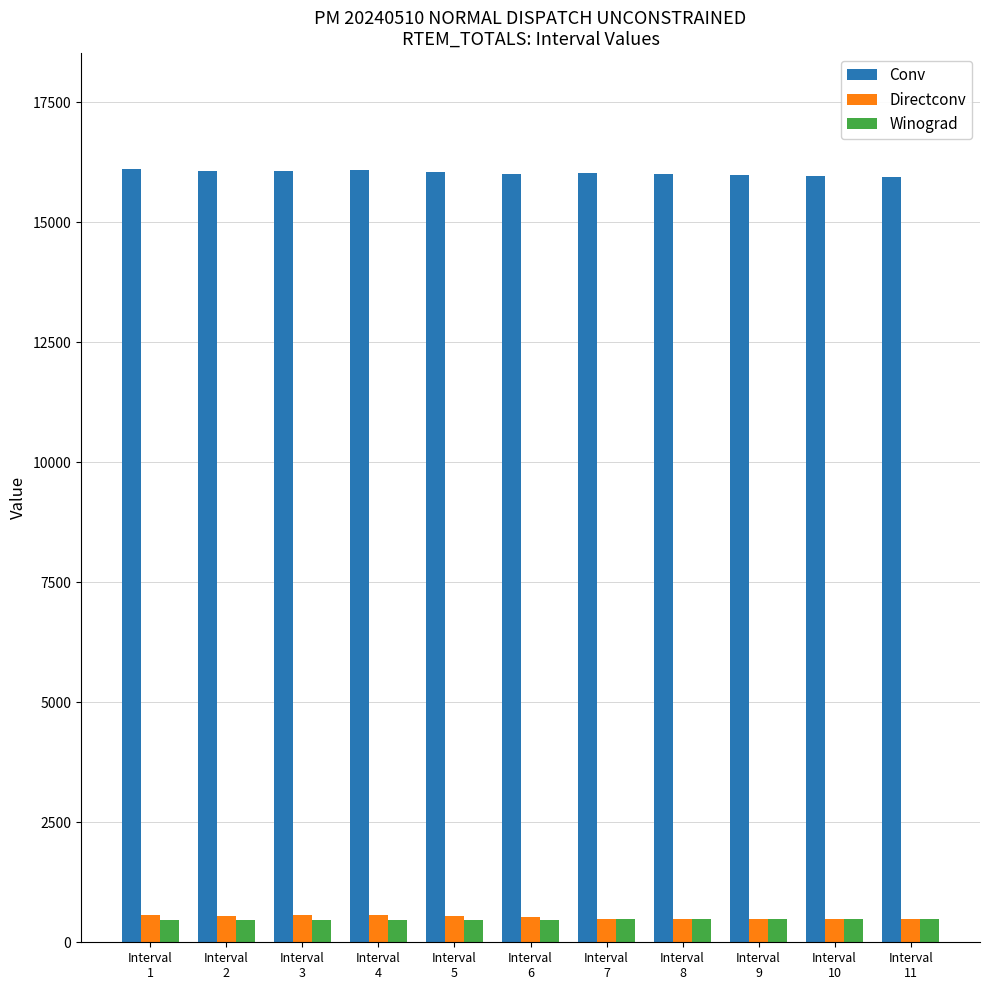

What is the maximum value for Directconv?

574.7